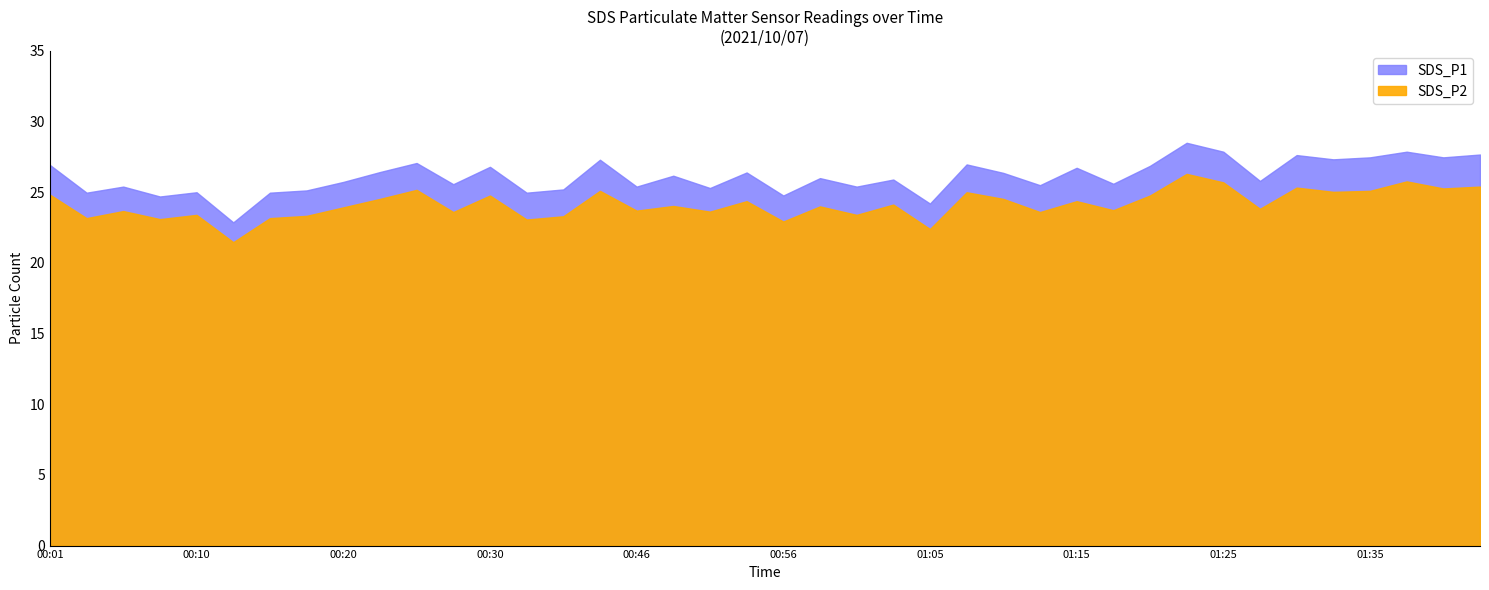

Rank the series by their maximum value, from highest to lowest.

SDS_P1, SDS_P2